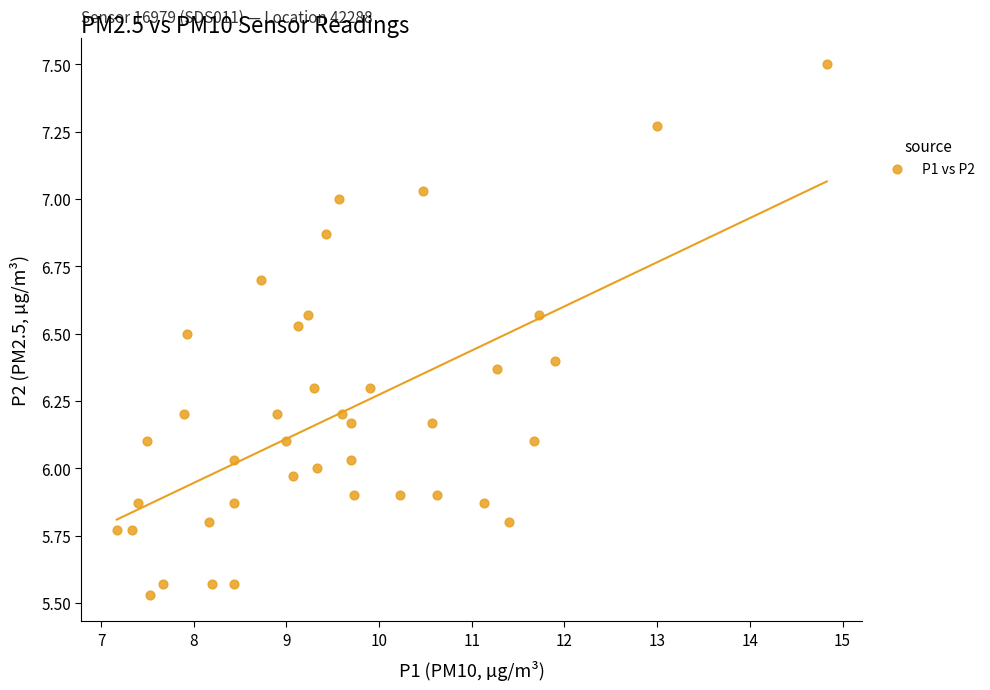

What is the range of Y values (max minus min)?

2.0